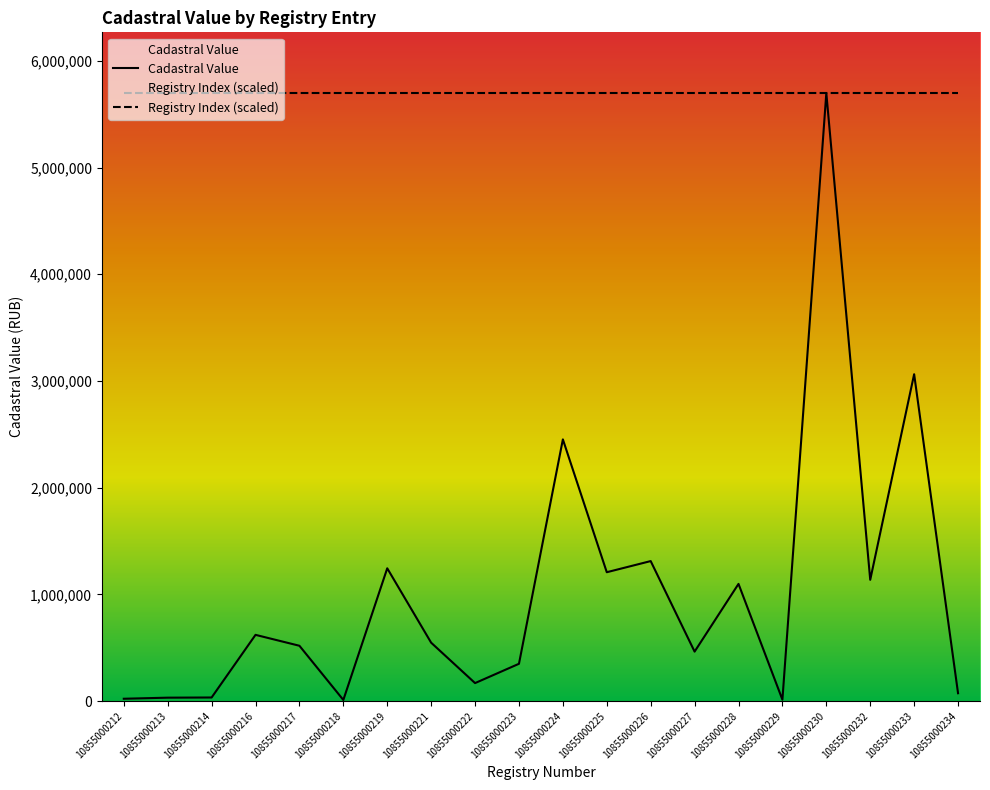

In Cadastral Value, how many points are higher than both neighbors (excluding endpoints)?

7